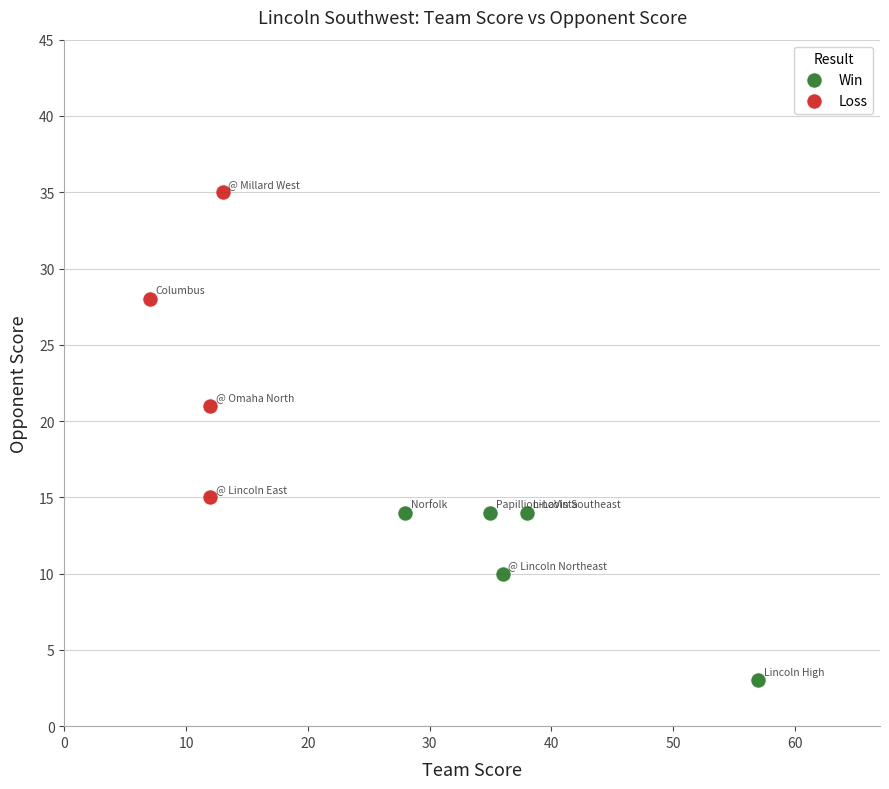

What are all the series names shown in the legend?

Win, Loss